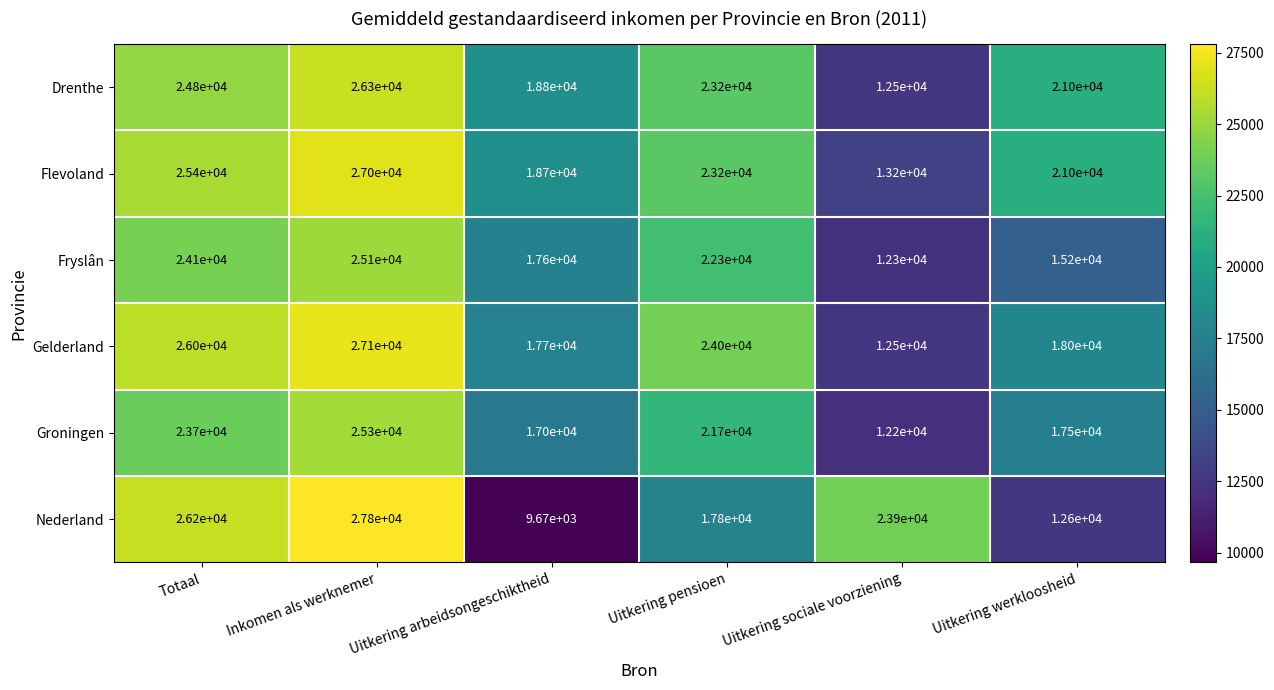

Which series has the largest total across all categories?

Flevoland